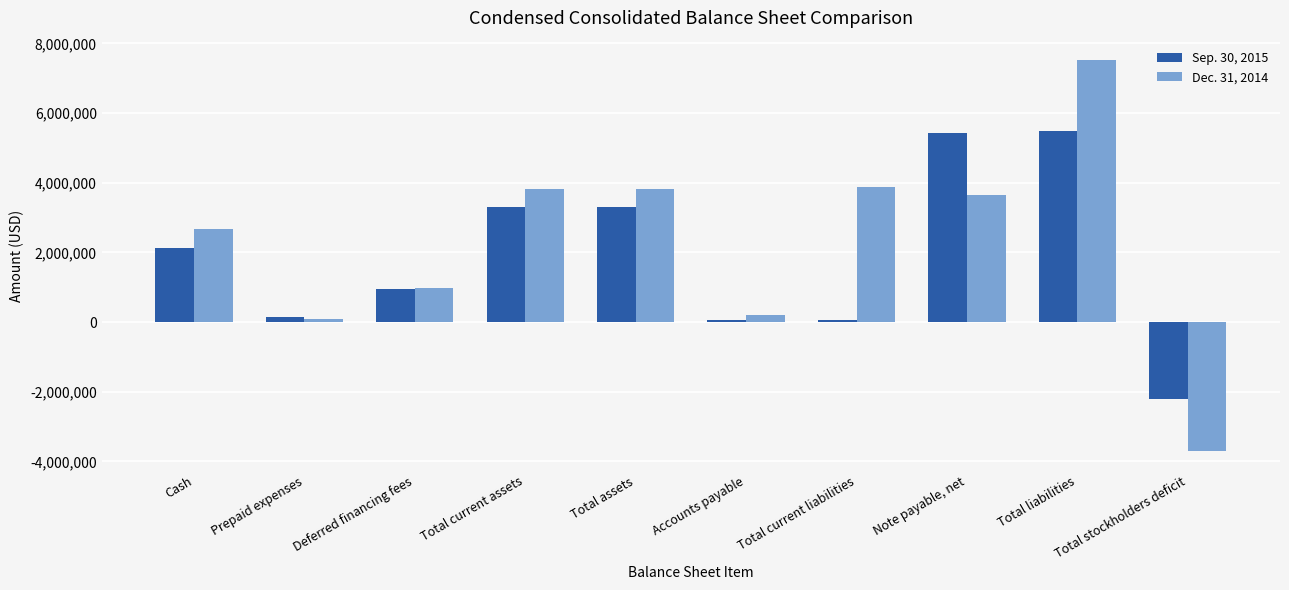

Which category has the lowest value across all series?

Total stockholders deficit